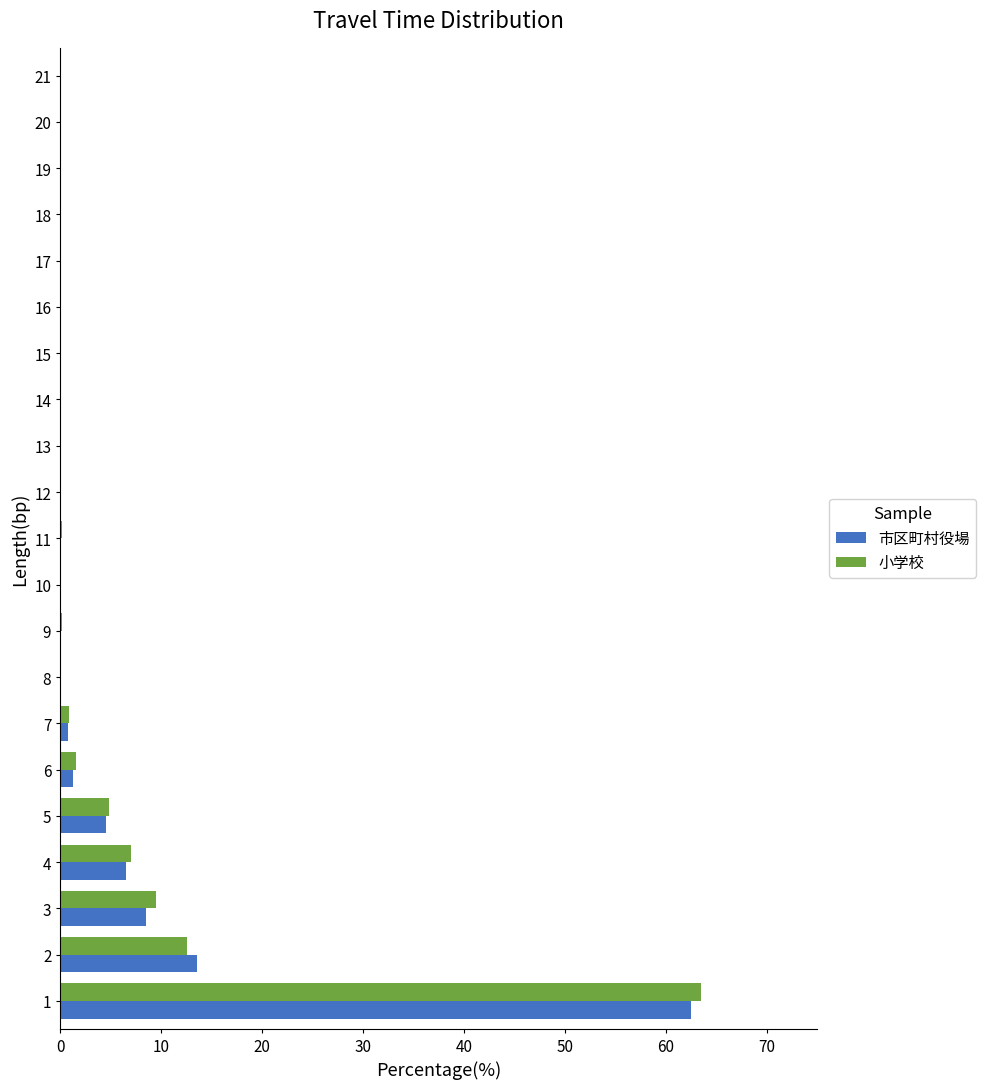

What is the maximum value for 小学校?

63.5